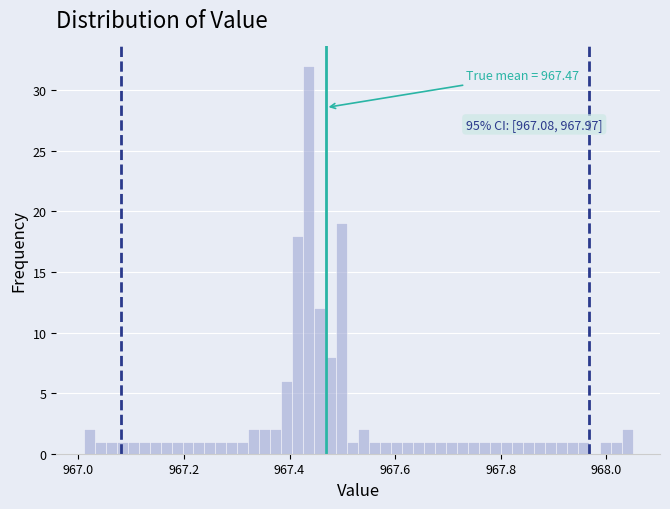

Read against the x-axis, roughly where is the centre of the tallest bar?

967.44